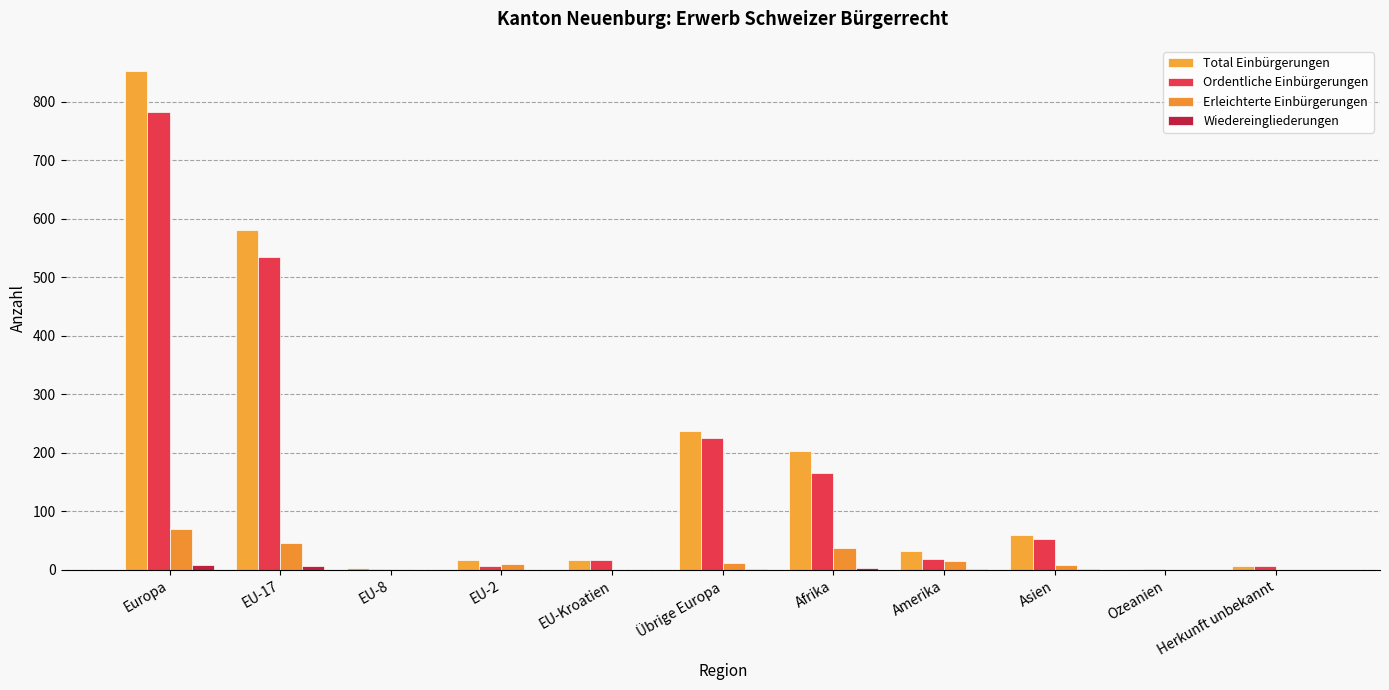

Rank the series by their maximum value, from highest to lowest.

Total Einbürgerungen, Ordentliche Einbürgerungen, Erleichterte Einbürgerungen, Wiedereingliederungen